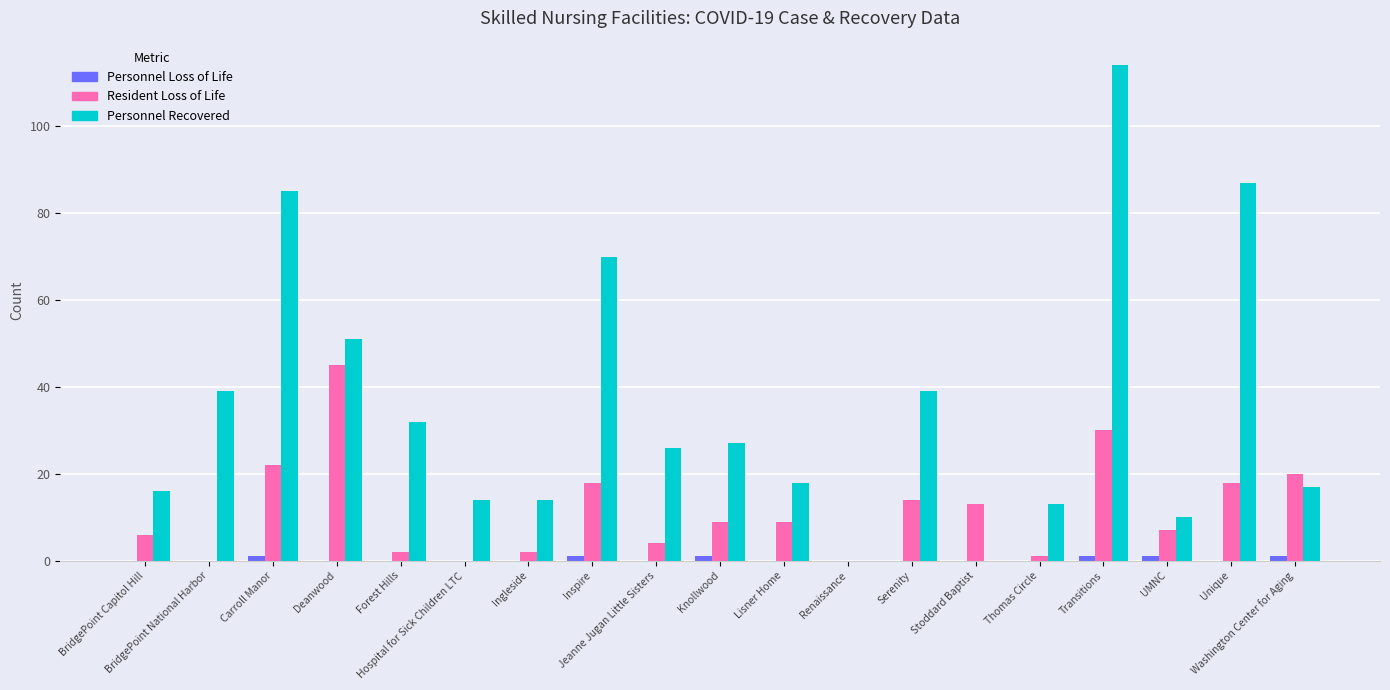

Does the chart contain stacked bars?

No